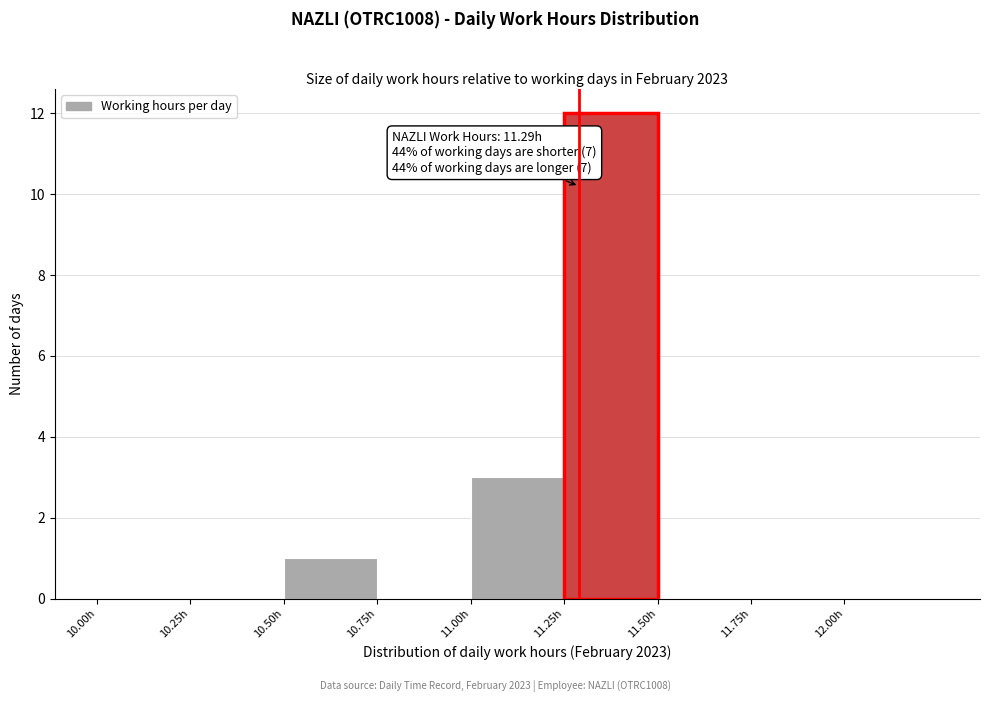

Which range on the x-axis has the tallest bar?

11.25 to 11.50